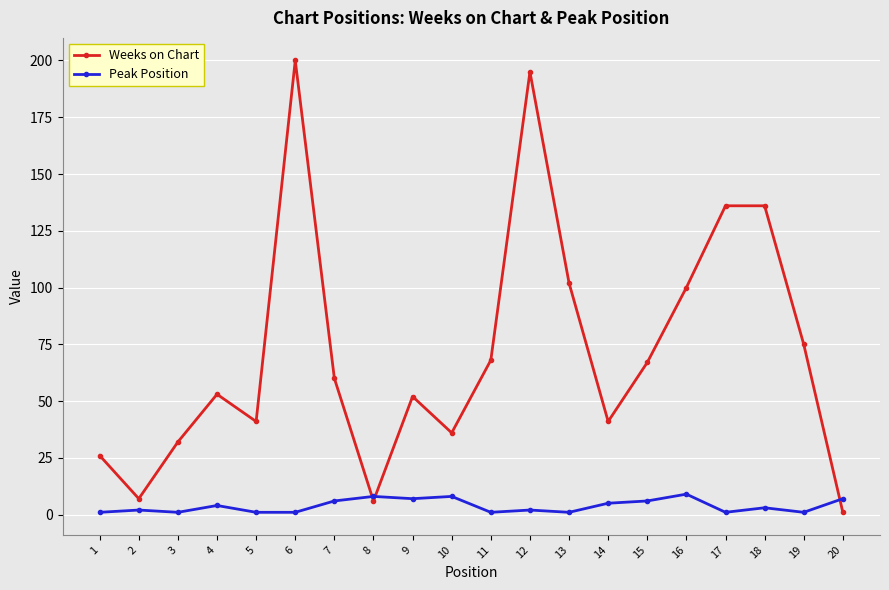

Reading right to left, extract all data points from this chart.

Weeks on Chart: 1	75	136	136	100	67	41	102	195	68	36	52	6	60	200	41	53	32	7	26
Peak Position: 7	1	3	1	9	6	5	1	2	1	8	7	8	6	1	1	4	1	2	1